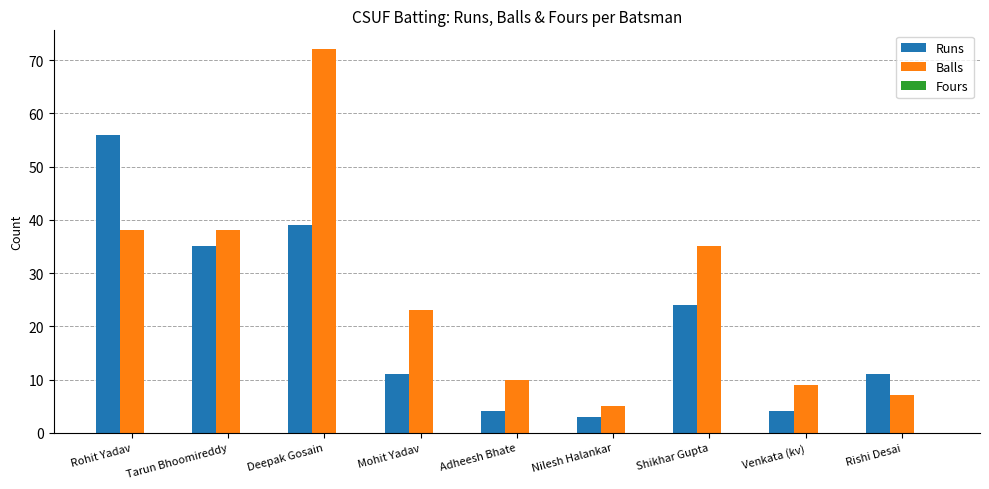

Where does the Runs series first go above 11?

Rohit Yadav